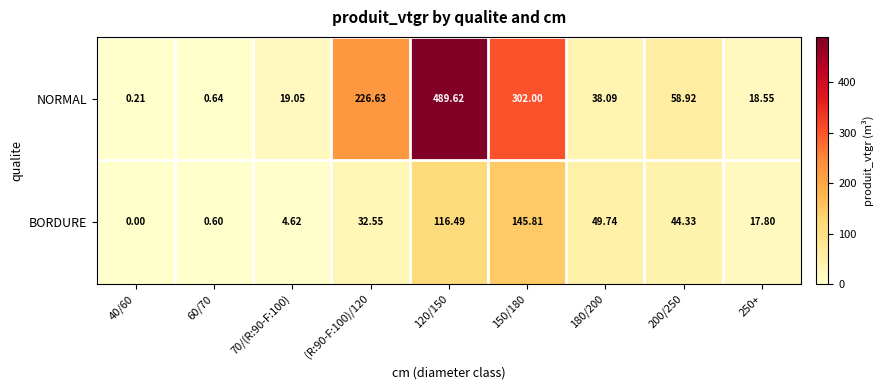

Rank the series by their average value, from highest to lowest.

NORMAL, BORDURE